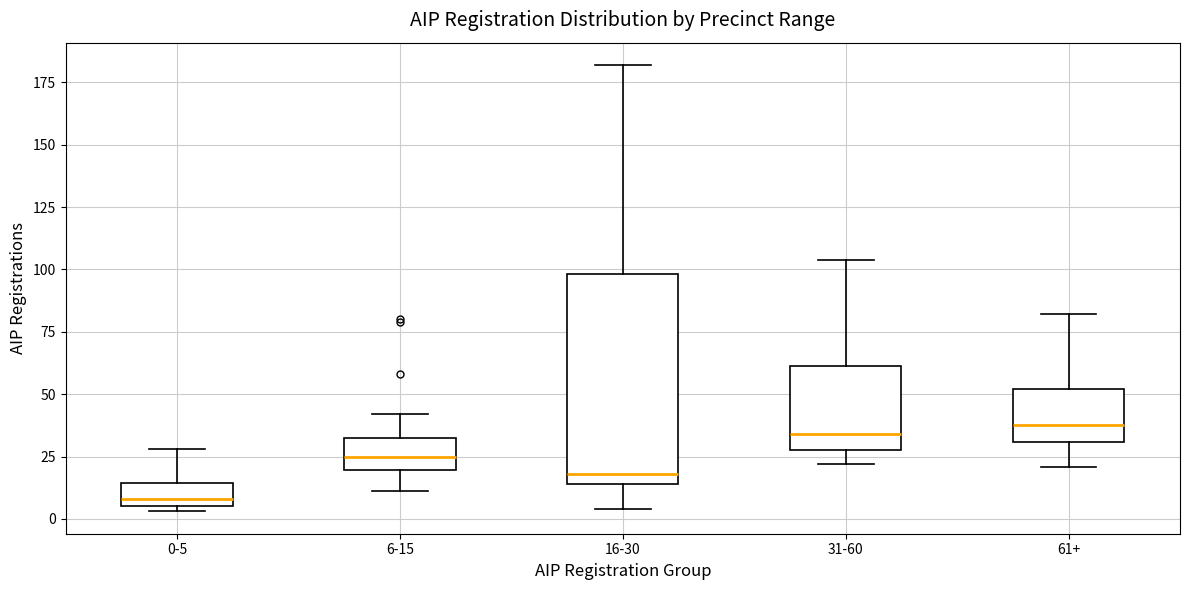

Which box has the lowest median line?

0-5